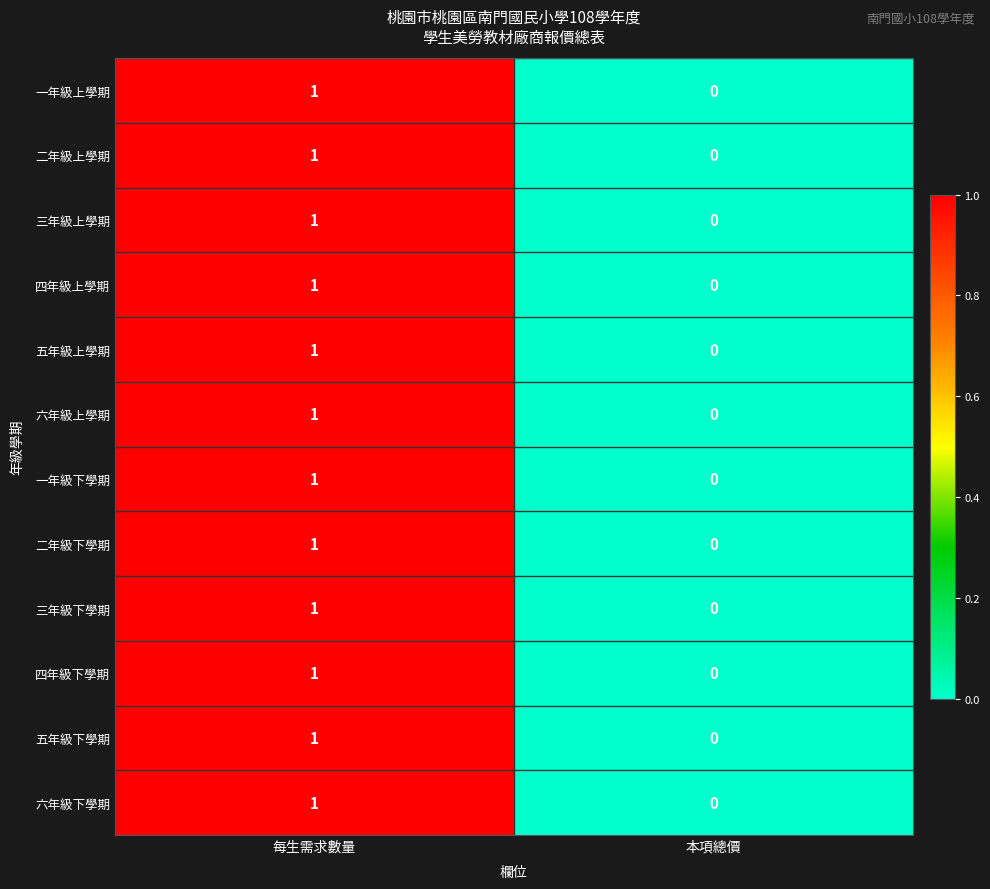

How many data points does each series have?

2